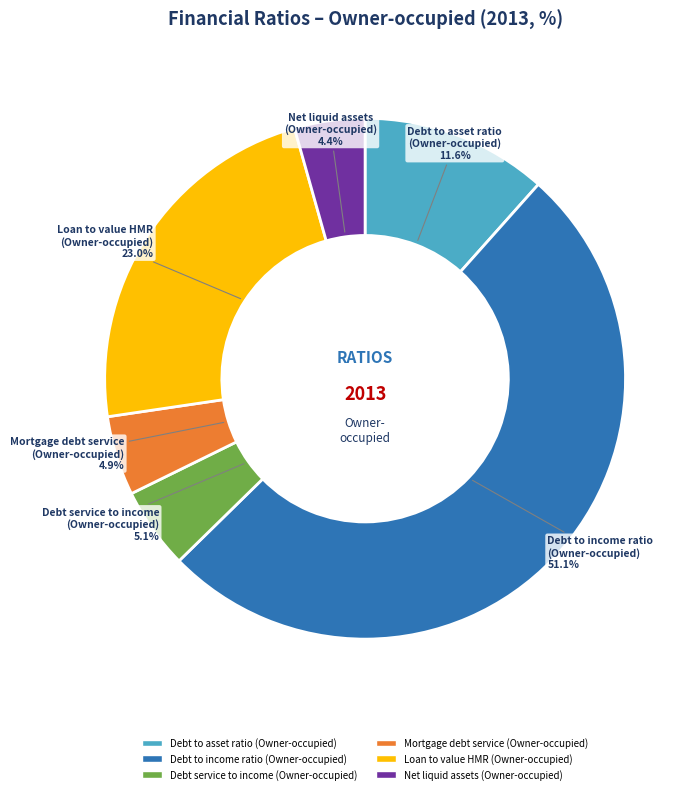

How many segments does this pie chart have?

6